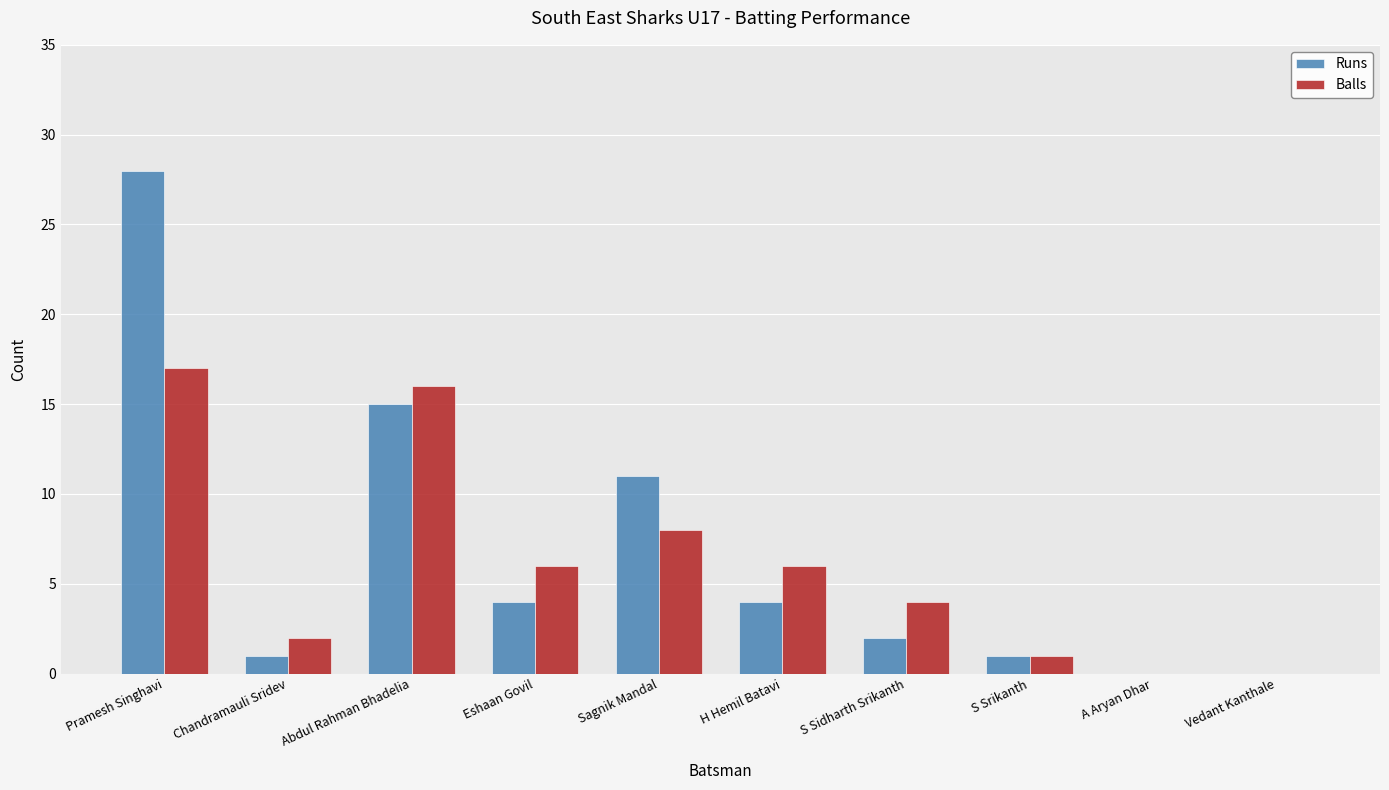

Between Eshaan Govil and A Aryan Dhar, which series saw the biggest shift?

Balls